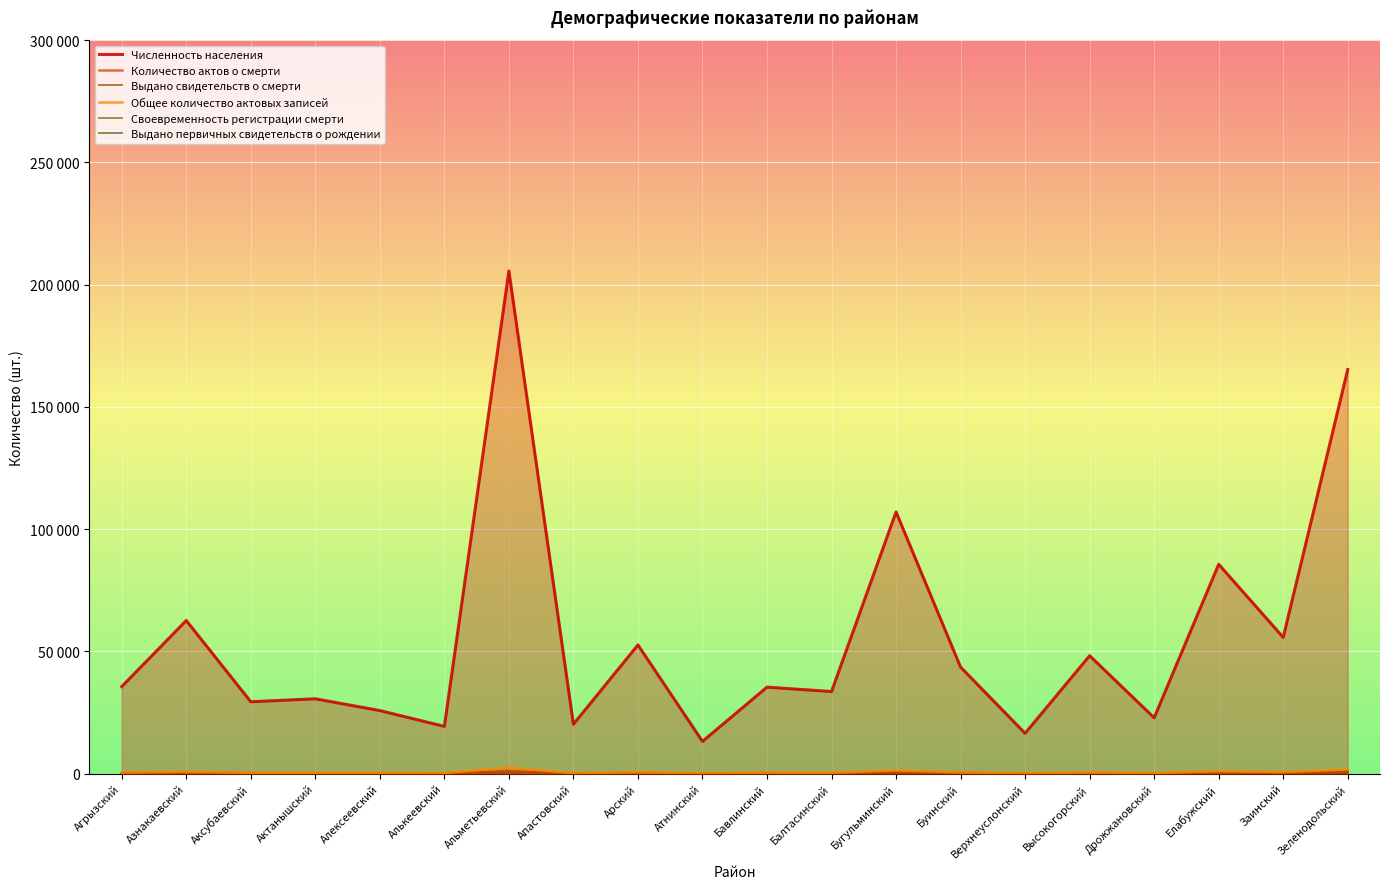

What position from the left is Буинский?

14